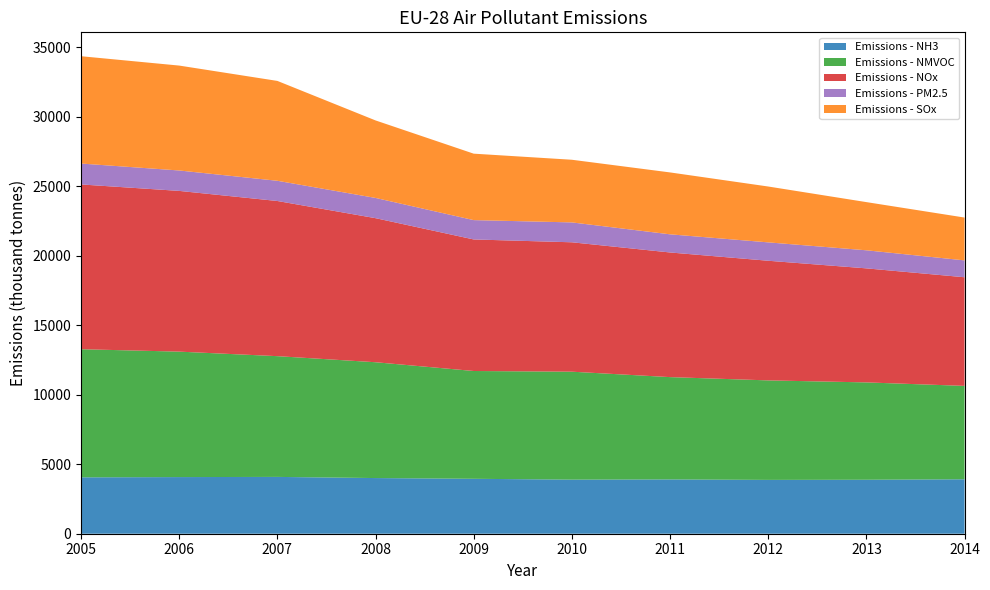

Reading left to right, list all the values displayed in this chart.

Emissions - NH3: 4058	4077	4090	4007	3954	3893	3908	3875	3885	3918
Emissions - NMVOC: 9223	9030	8691	8337	7759	7770	7365	7162	7007	6723
Emissions - NOx: 11861	11570	11169	10370	9469	9315	8972	8612	8209	7820
Emissions - PM2.5: 1504	1470	1455	1456	1392	1431	1306	1323	1301	1214
Emissions - SOx: 7726	7551	7189	5580	4783	4510	4456	4021	3468	3083